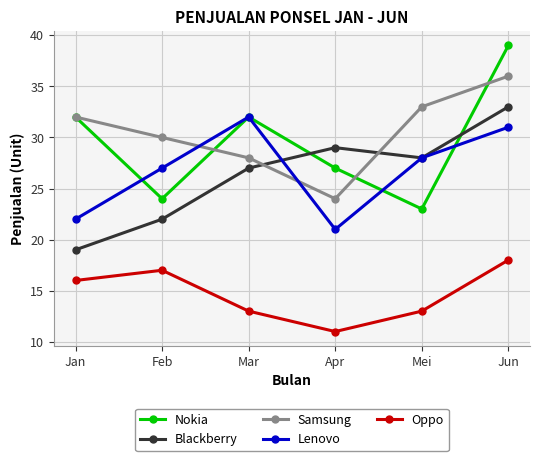

What is the difference between the maximum and second lowest values in the Samsung series?

8